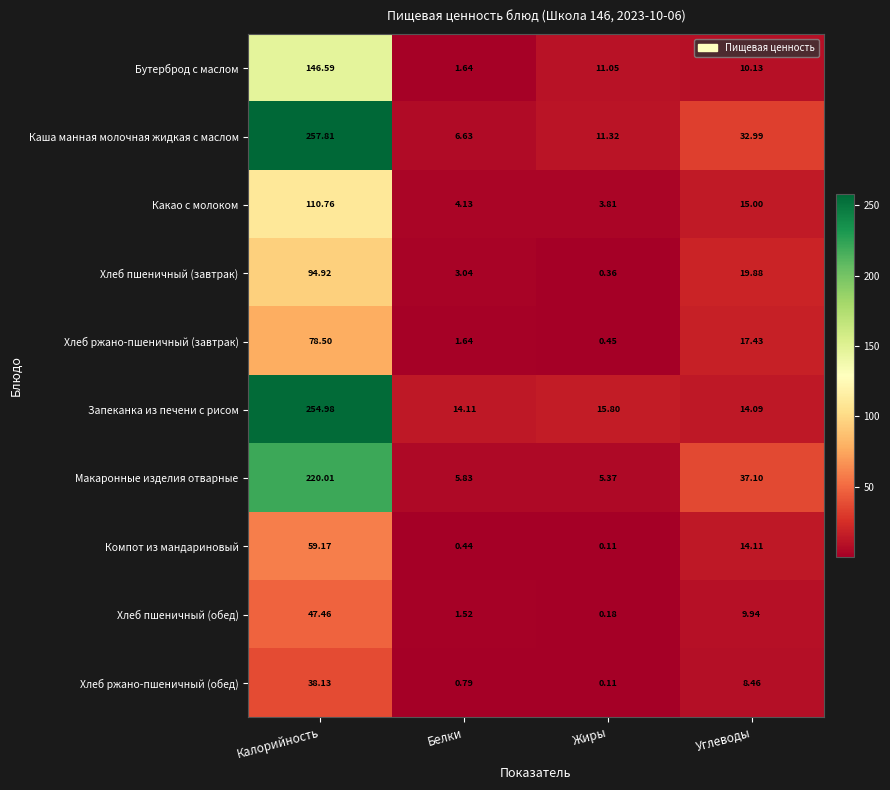

Between Жиры and Углеводы, which series saw the biggest shift?

Макаронные изделия отварные